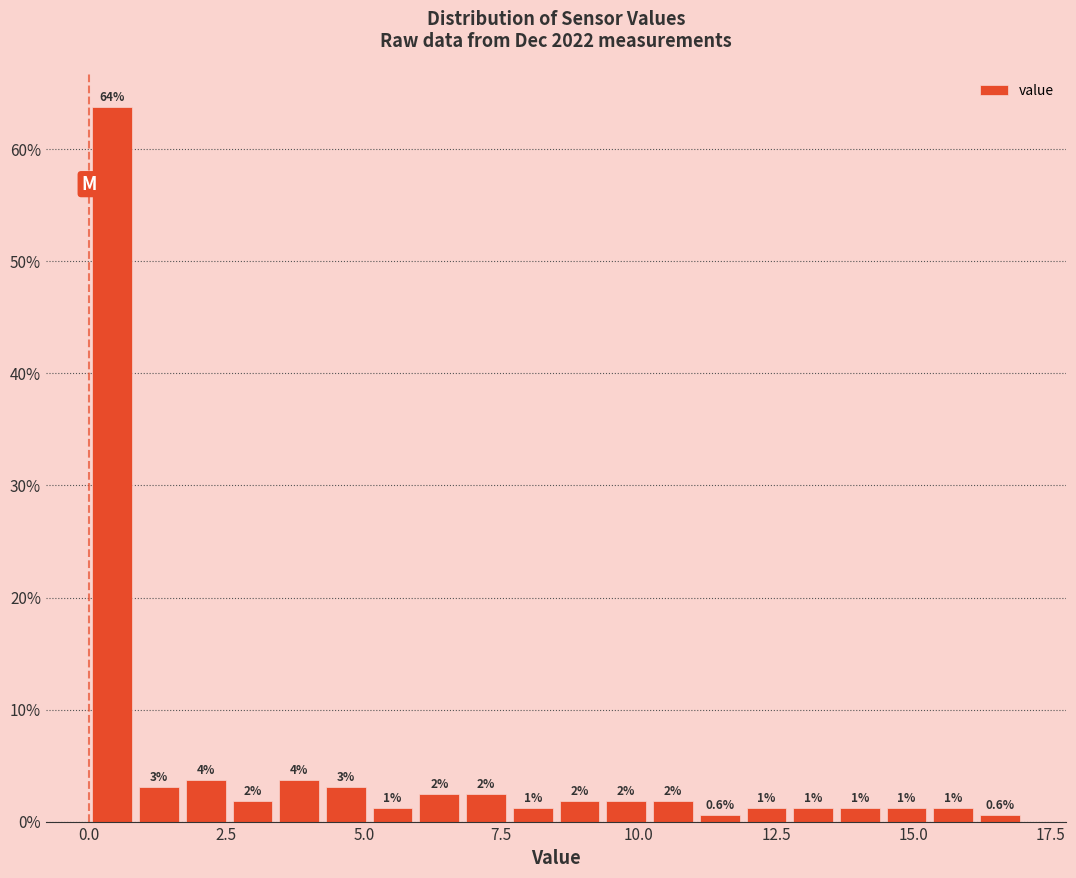

Around what value on the x-axis is the tallest bar? Give the approximate position of its centre, as read against the axis.

0.5